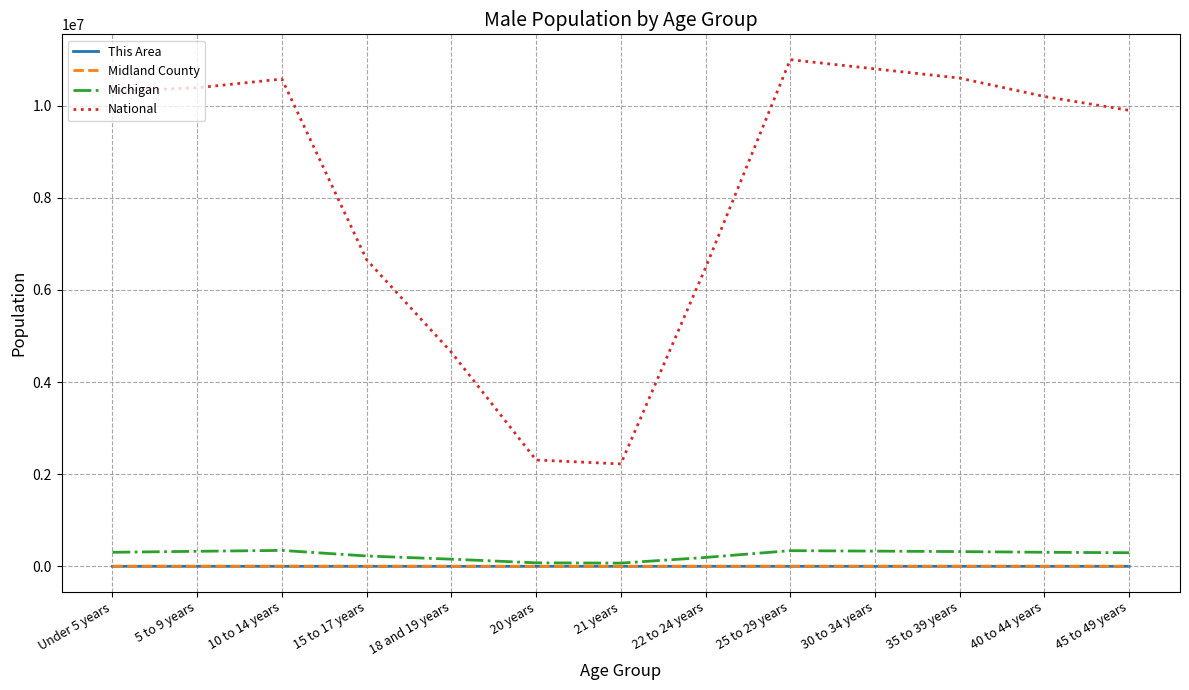

Which series changed the most between 15 to 17 years and 30 to 34 years?

National